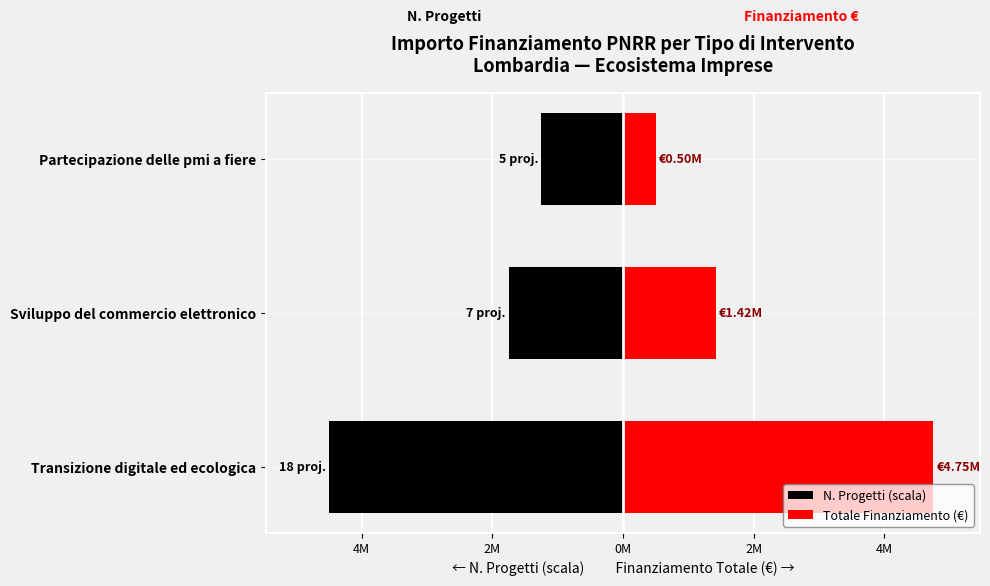

What are all the series names shown in the legend?

N. Progetti (scala), Totale Finanziamento (€)